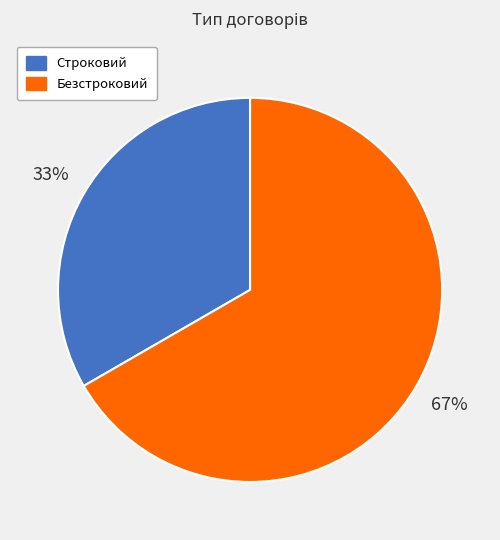

Which category has the smallest portion of the pie?

Строковий